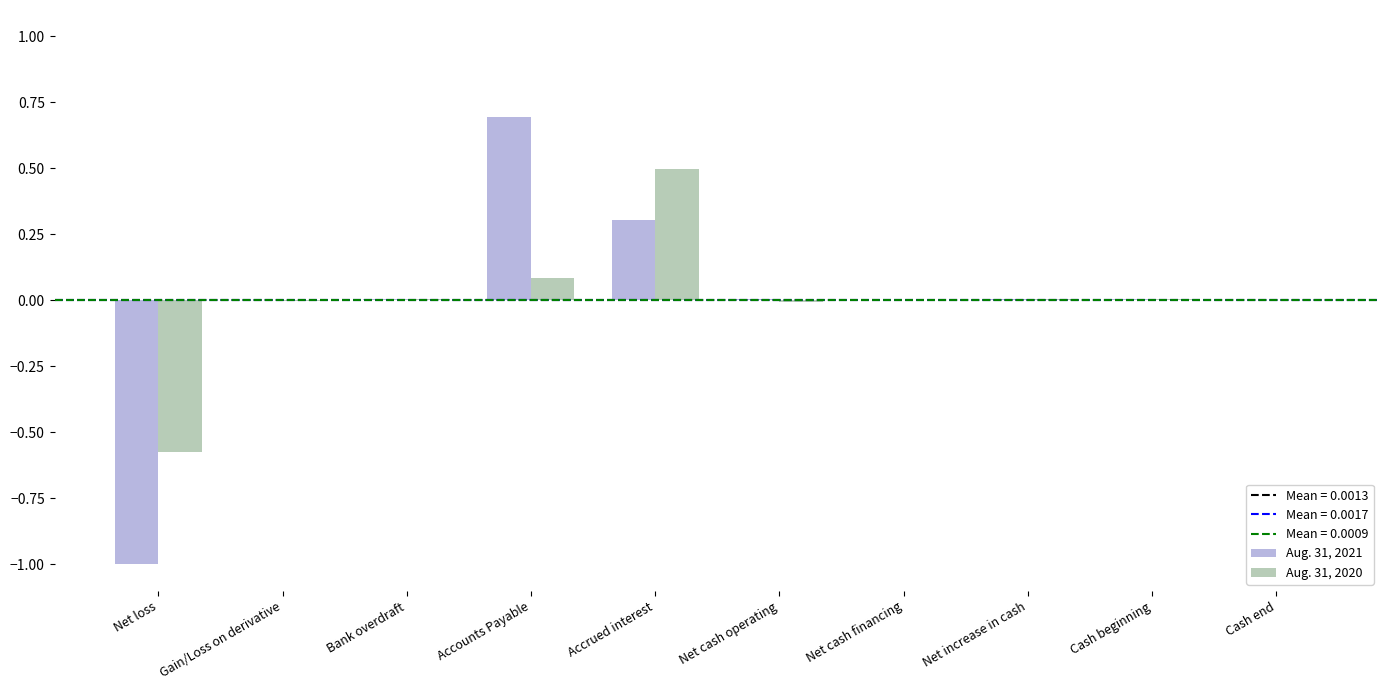

How many data points does each series have?

10